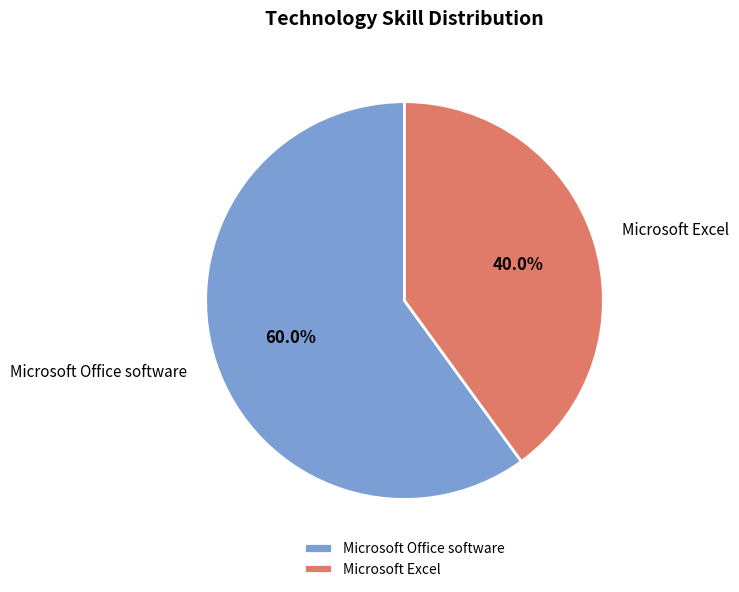

What is the smallest slice in the pie chart?

Microsoft Excel